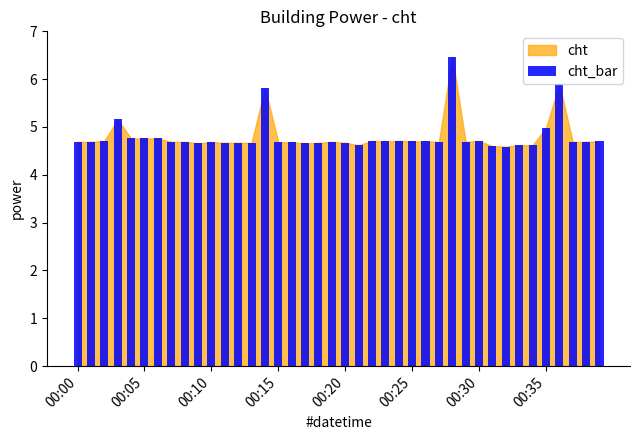

What is the difference between the maximum and minimum values?

1.9